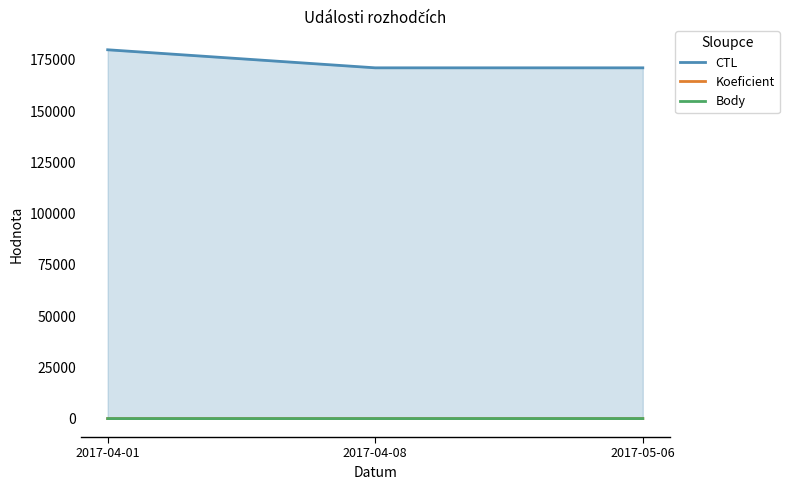

What is the sum of the Body values at 2017-05-06 and 2017-04-01?

11.5